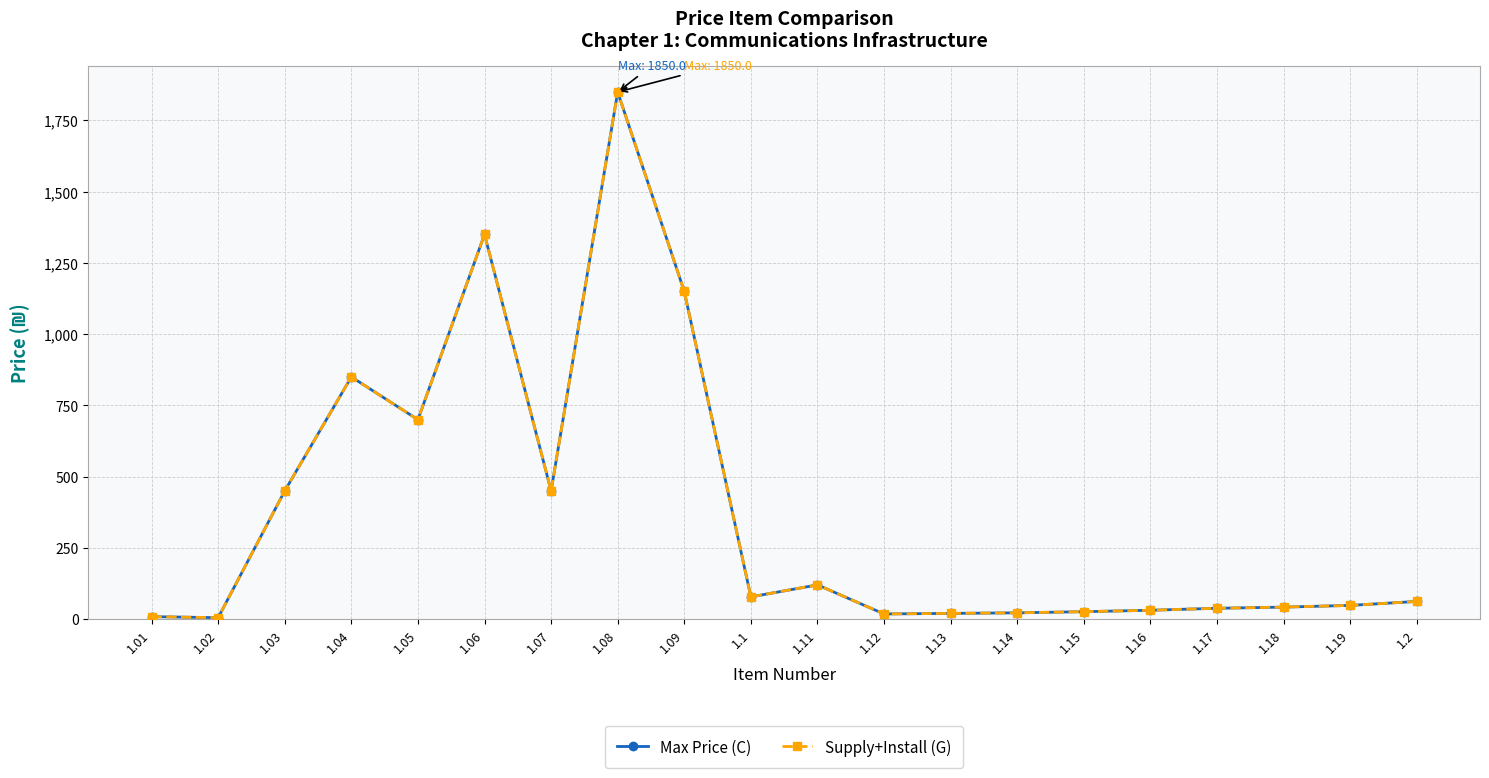

Reading right to left, list all the values displayed in this chart.

Max Price (C): 1.2=62.0	1.19=48.0	1.18=42.0	1.17=38.0	1.16=31.0	1.15=26.0	1.14=22.0	1.13=20.0	1.12=18.0	1.11=120.0	1.1=78.0	1.09=1150.0	1.08=1850.0	1.07=450.0	1.06=1350.0	1.05=700.0	1.04=850.0	1.03=450.0	1.02=5.0	1.01=8.5
Supply+Install (G): 1.2=62.0	1.19=48.0	1.18=42.0	1.17=38.0	1.16=31.0	1.15=26.0	1.14=22.0	1.13=20.0	1.12=18.0	1.11=120.0	1.1=78.0	1.09=1150.0	1.08=1850.0	1.07=450.0	1.06=1350.0	1.05=700.0	1.04=850.0	1.03=450.0	1.02=5.0	1.01=8.5